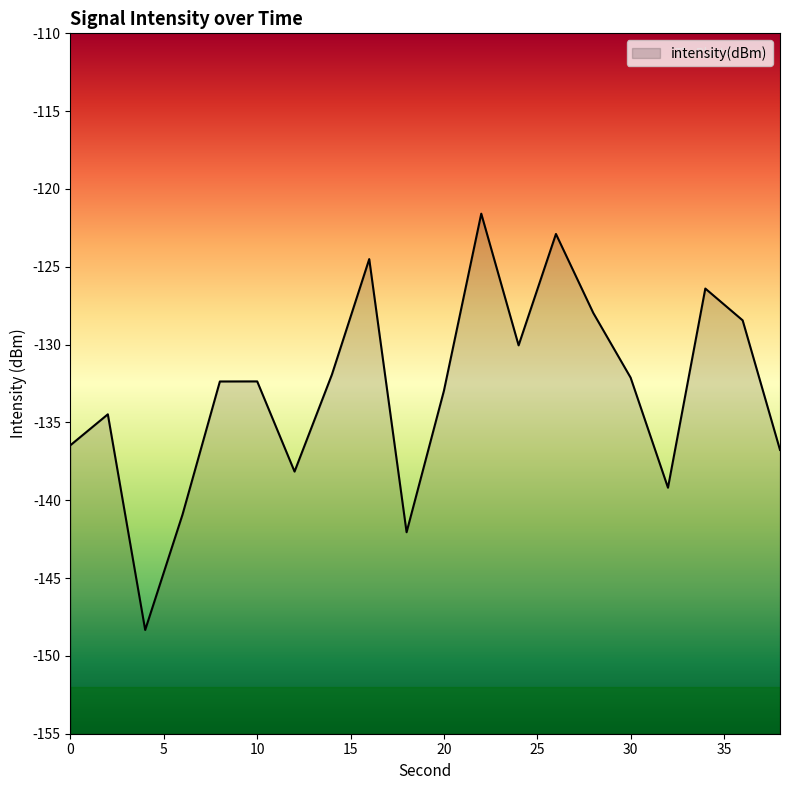

Read the value at 18.

-142.1